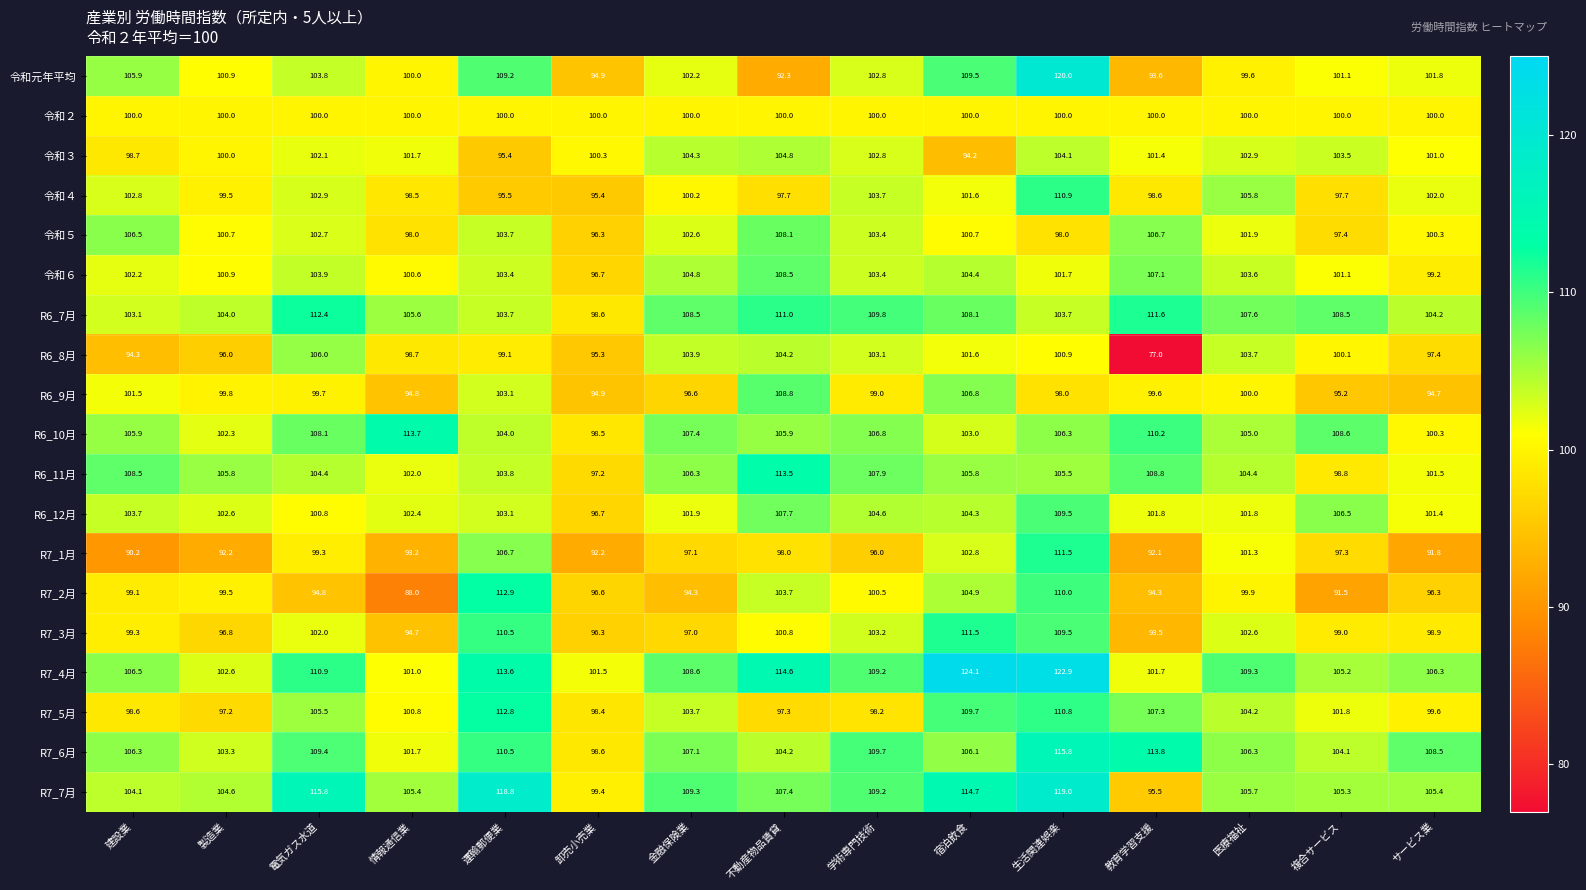

At which label does R7_6月 first exceed 106?

建設業